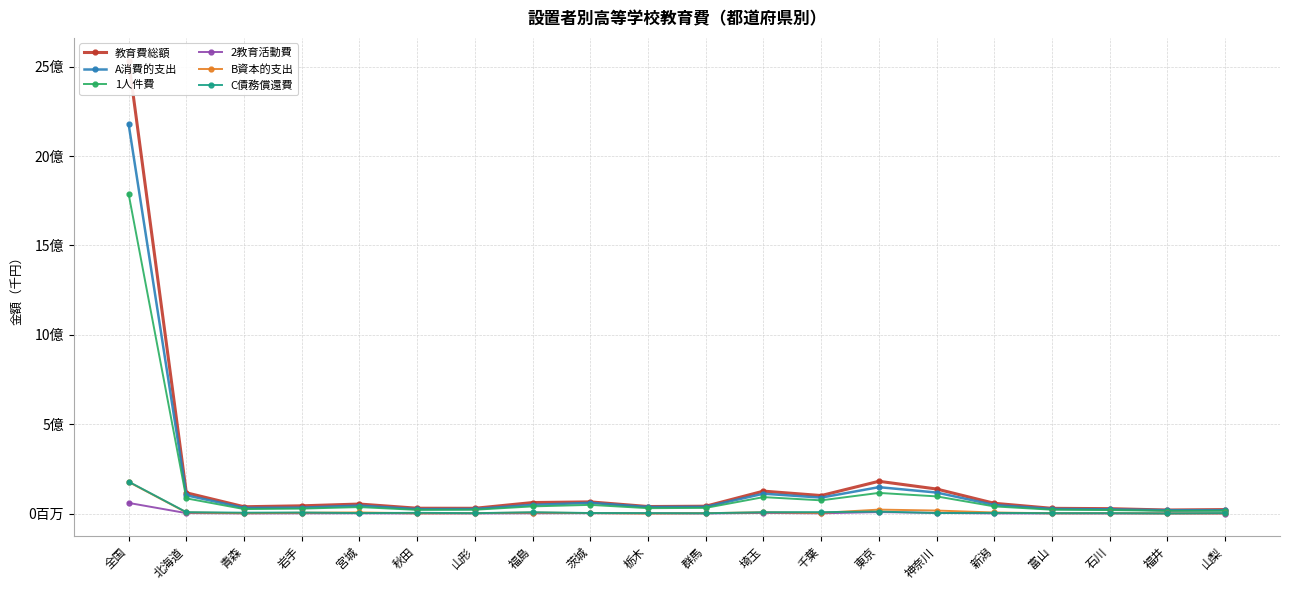

In 教育費総額, how many points are lower than both neighbors (excluding endpoints)?

5